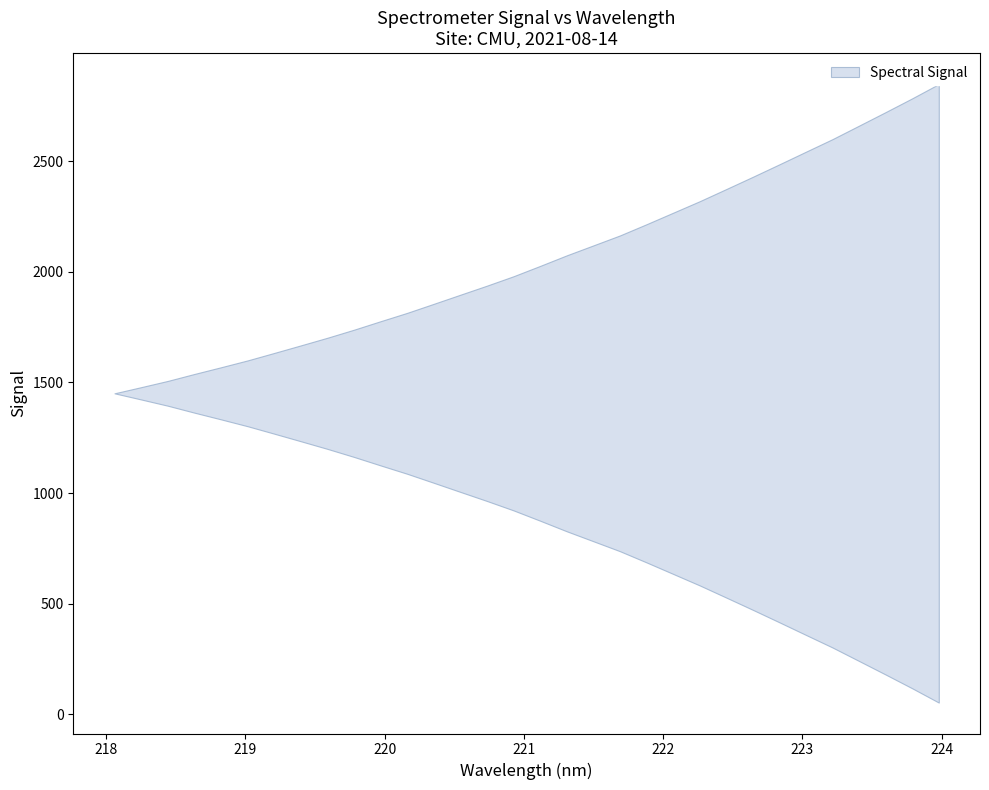

The chart shows a value of 2430.4 at 222.6447. True or false?

True